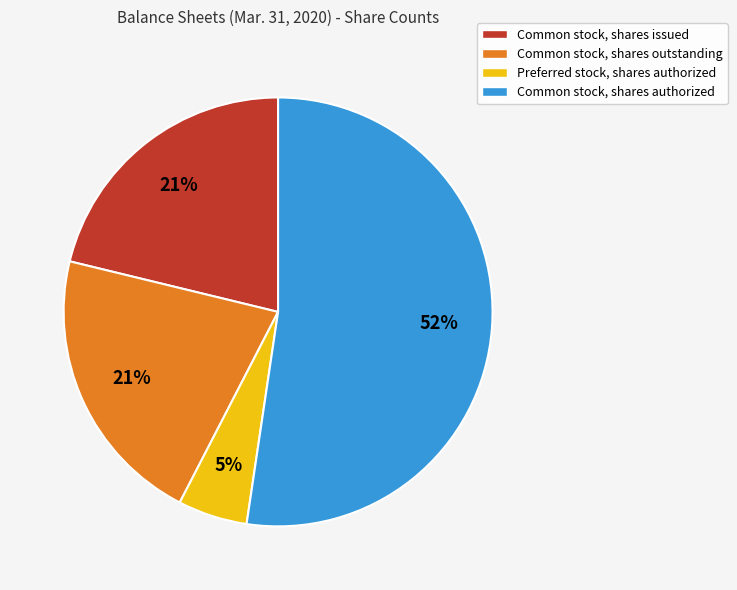

Is the sum of Common stock, shares authorized and Common stock, shares issued greater than half?

Yes